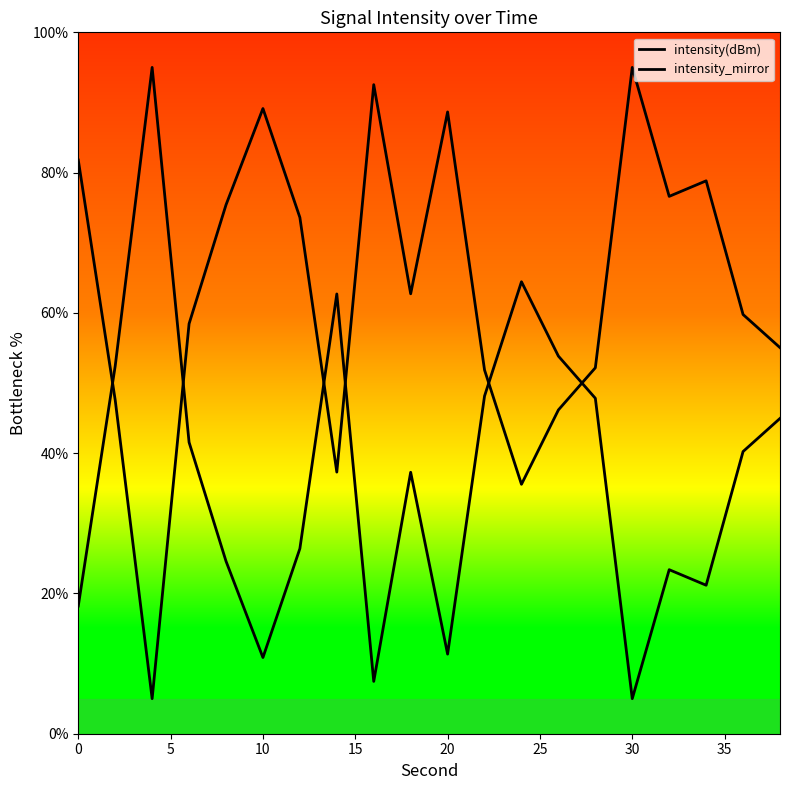

Does the chart display data point markers on the line(s)?

No